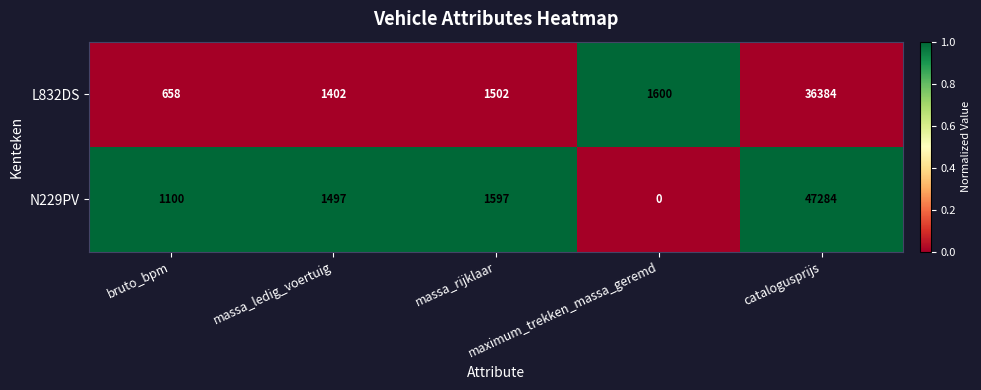

Rank the series by their average value, from highest to lowest.

N229PV, L832DS